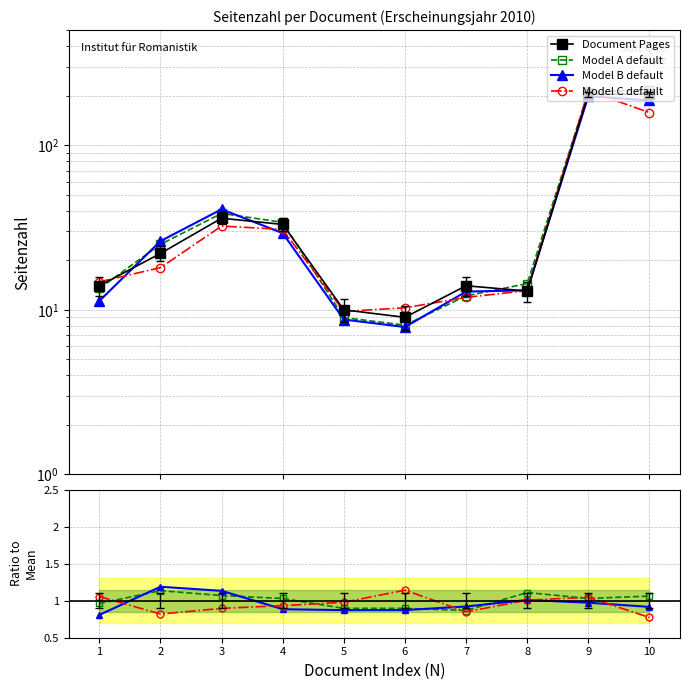

Reading left to right, list all the values displayed in this chart.

14	22	36	33	10	9	14	13	204	204